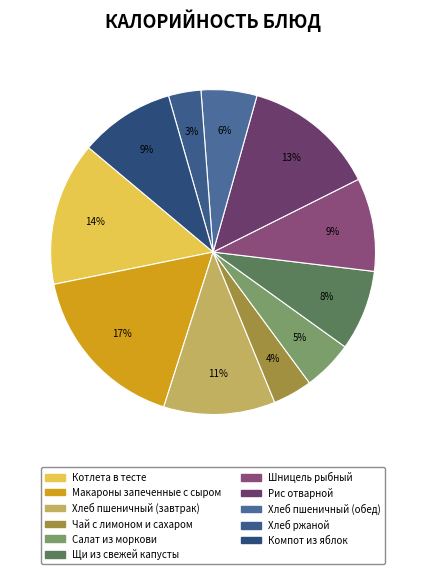

To the nearest percent, what is the combined percentage of Чай с лимоном и сахаром and Рис отварной?

17%